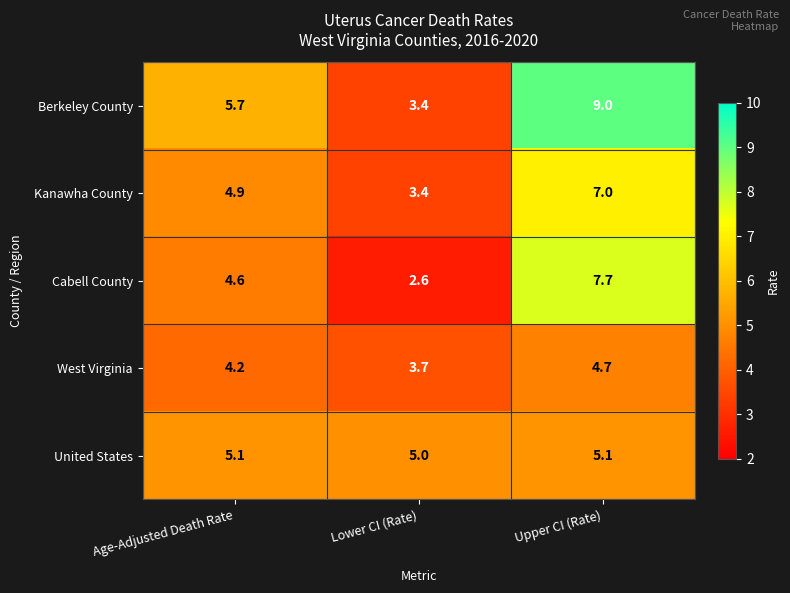

At how many categories does at least one series exceed 2?

3